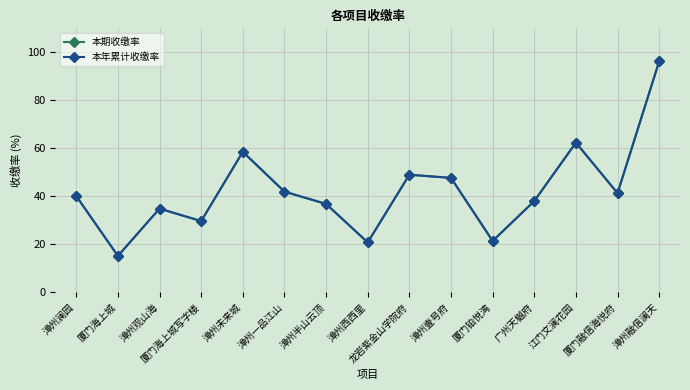

Reading left to right, list all the values displayed in this chart.

本期收缴率: 漳州澜园=40.1	厦门海上城=15.2	漳州观山海=34.9	厦门海上城写字楼=29.7	漳州未来城=58.6	漳州一品江山=42.0	漳州半山云顶=36.9	漳州西西里=20.9	龙岩紫金山学院府=49.0	漳州壹号府=47.7	厦门铂悦湾=21.5	广州天樾府=38.1	江门文澜花园=62.4	厦门融信海悦府=41.4	漳州融信澜天=96.3
本年累计收缴率: 漳州澜园=40.1	厦门海上城=15.2	漳州观山海=34.9	厦门海上城写字楼=29.7	漳州未来城=58.6	漳州一品江山=42.0	漳州半山云顶=36.9	漳州西西里=20.9	龙岩紫金山学院府=49.0	漳州壹号府=47.7	厦门铂悦湾=21.5	广州天樾府=38.1	江门文澜花园=62.4	厦门融信海悦府=41.4	漳州融信澜天=96.3